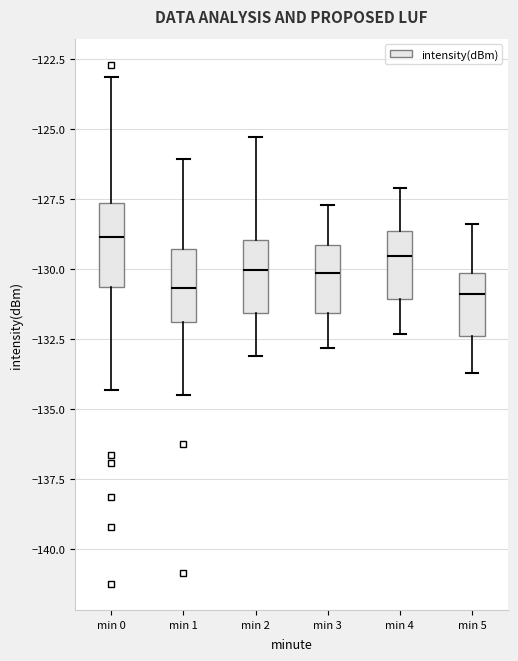

Reading left to right, transcribe this box plot: for each box, give where its median line is, the range the box spans, and where its two whiskers end, as read against the y-axis. The values are not printed on the chart, so give them approximately, as read against the axis.

min 0: median -129.0, box -130.5 to -127.5, whiskers -134.5 to -123.0
min 1: median -130.5, box -132.0 to -129.5, whiskers -134.5 to -126.0
min 2: median -130.0, box -131.5 to -129.0, whiskers -133.0 to -125.5
min 3: median -130.0, box -131.5 to -129.0, whiskers -133.0 to -127.5
min 4: median -129.5, box -131.0 to -128.5, whiskers -132.5 to -127.0
min 5: median -131.0, box -132.5 to -130.0, whiskers -133.5 to -128.5